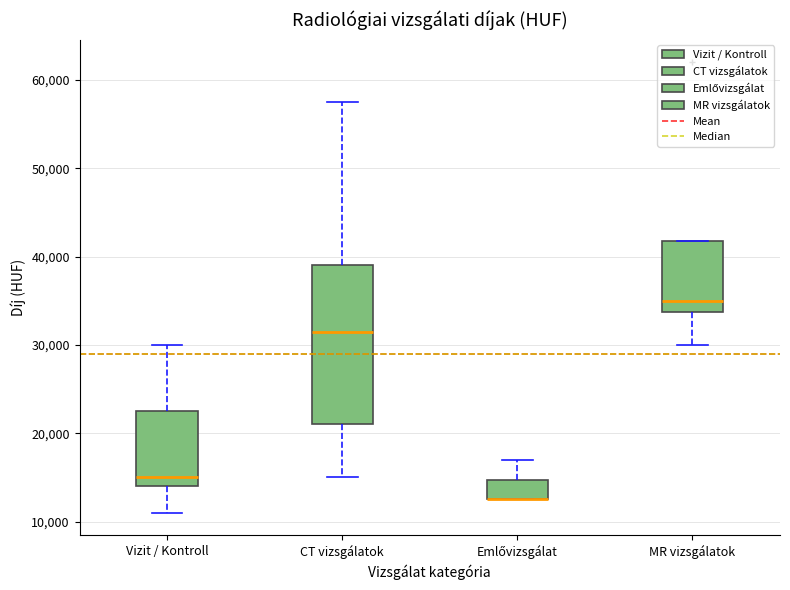

Where is the upper edge of the box for CT vizsgálatok on the y-axis? The values are not printed on the chart, so give them approximately, as read against the axis.

39000